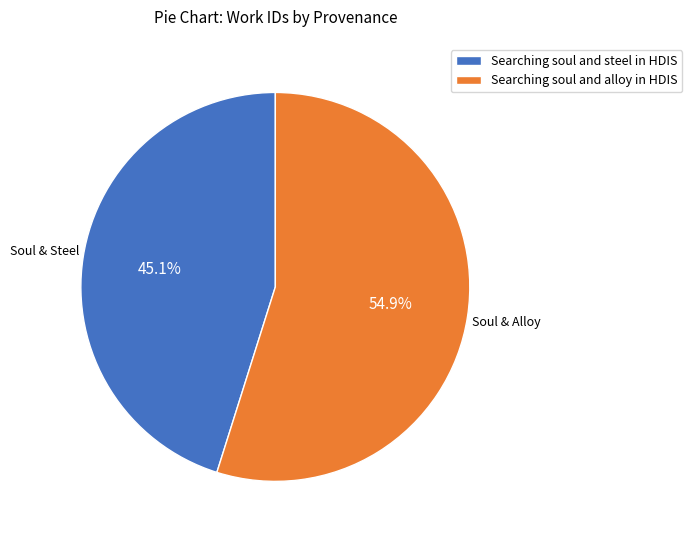

Is Searching soul and alloy in HDIS the majority of the pie?

Yes